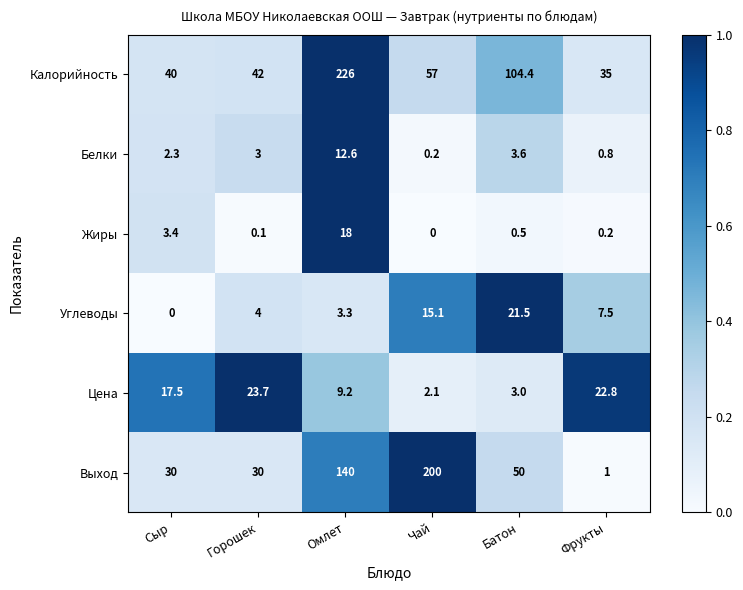

At which label does Калорийность first exceed 57?

Омлет